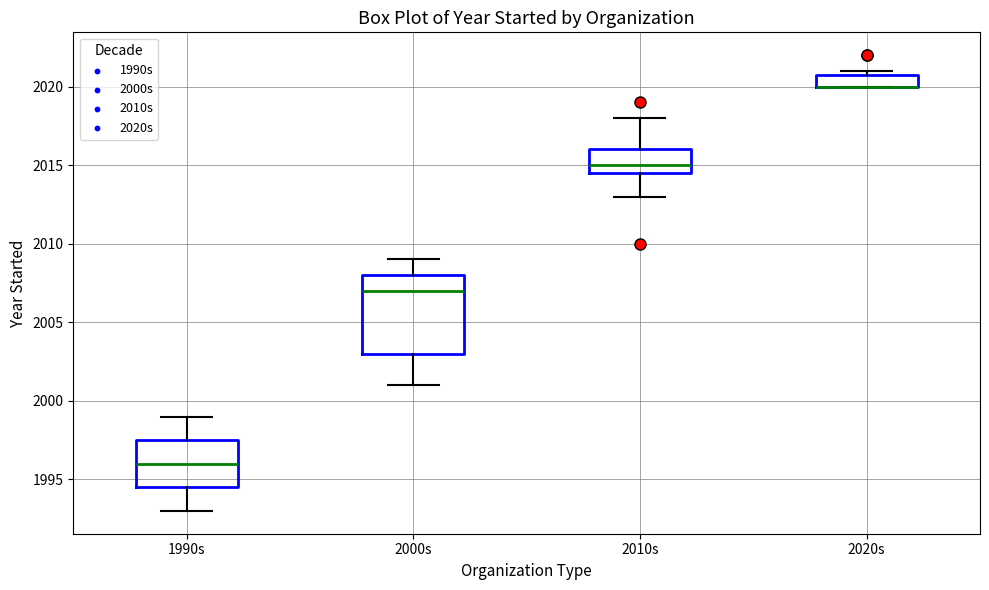

Reading left to right, read every box against the y-axis: the position of its median line, the range the box covers, and the ends of its whiskers. The values are not printed on the chart, so give them approximately, as read against the axis.

1990s: median 1996.0, box 1994.5 to 1997.5, whiskers 1993.0 to 1999.0
2000s: median 2007.0, box 2003.0 to 2008.0, whiskers 2001.0 to 2009.0
2010s: median 2015.0, box 2014.5 to 2016.0, whiskers 2013.0 to 2018.0
2020s: median 2020.0 (drawn on the box's lower edge), box 2020.0 to 2021.0, whiskers 2020.0 to 2021.0 (just above the box's upper edge)